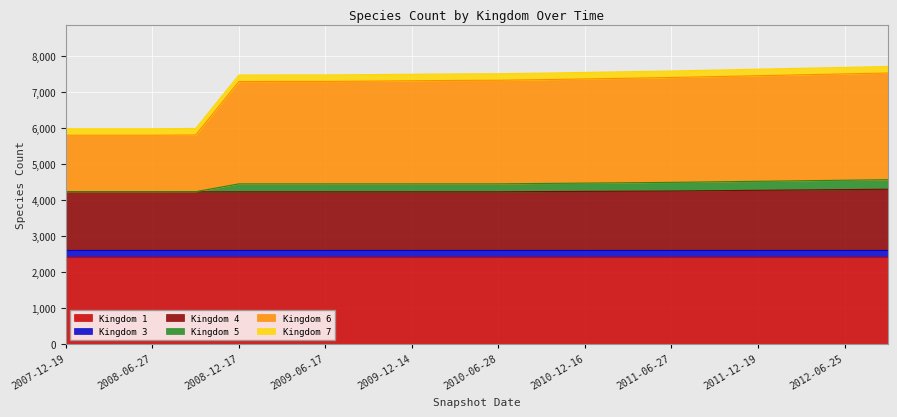

At which label is Kingdom 6 closest to 6847?

2008-12-17